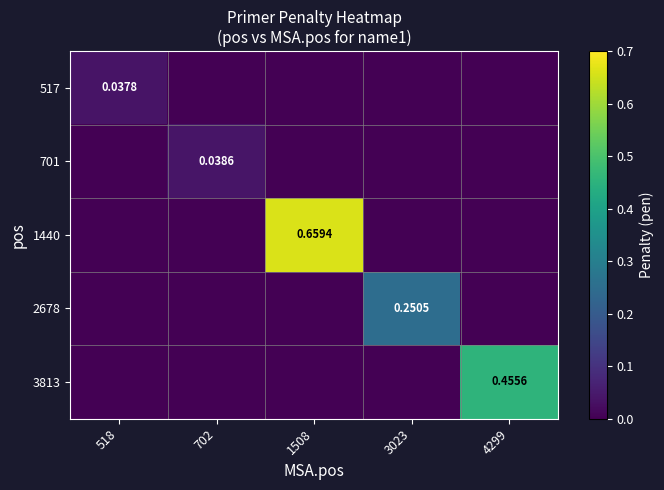

What is the highest value of the 1440 series?

0.7